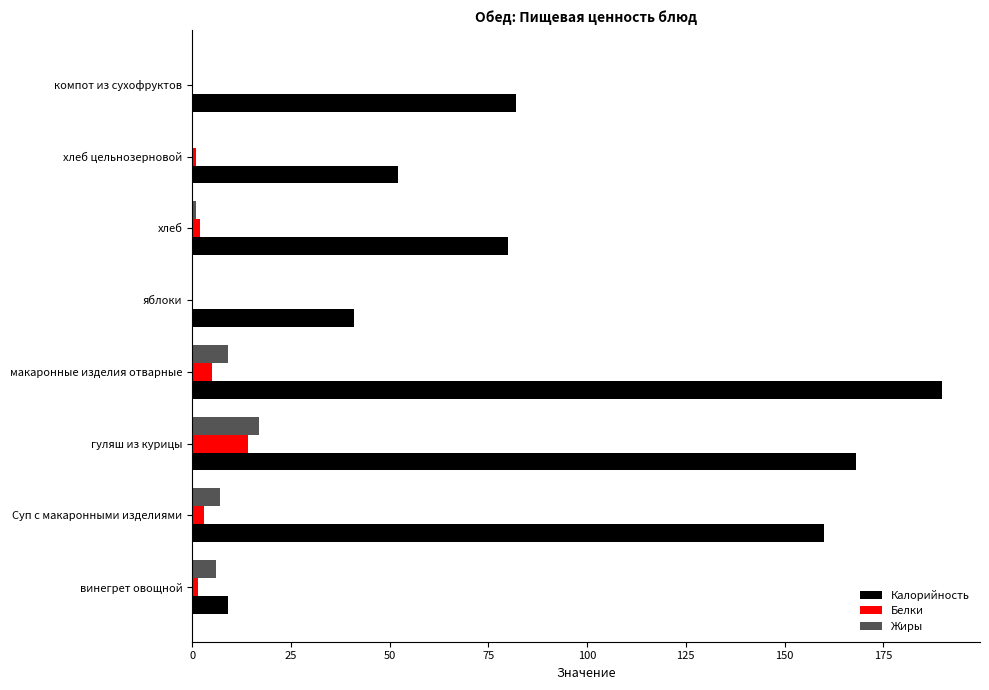

Which series changed the most between хлеб and хлеб цельнозерновой?

Калорийность